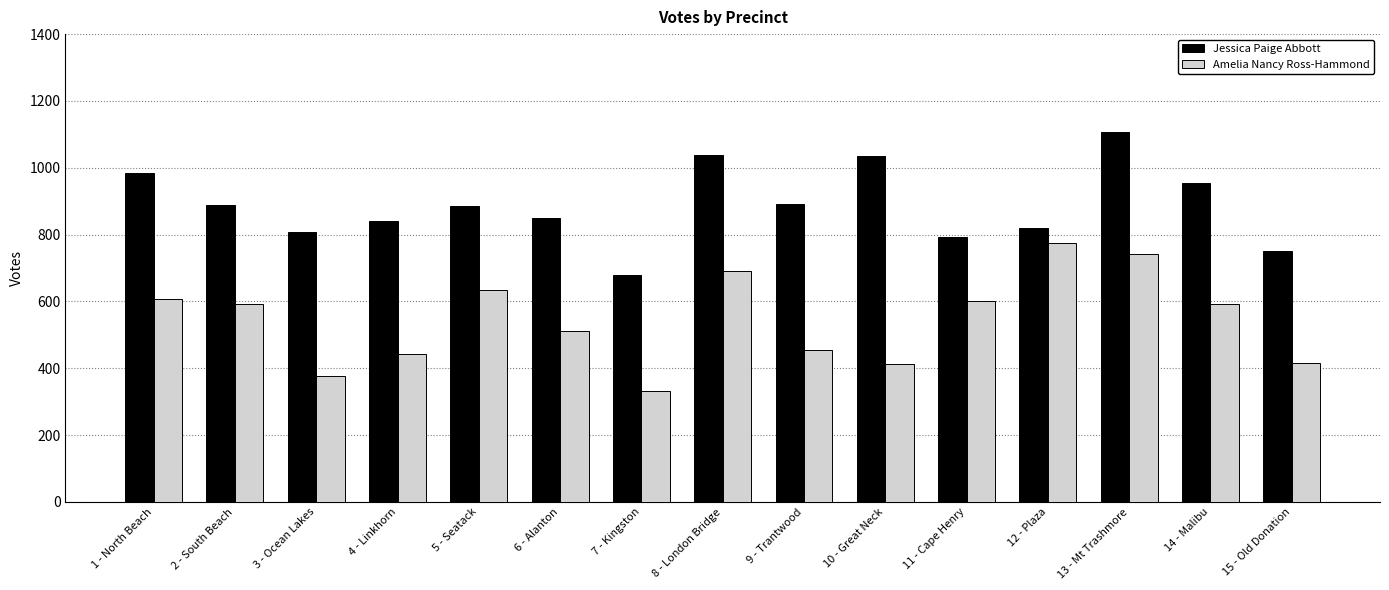

Read the Jessica Paige Abbott value at 13 - Mt Trashmore, to the nearest 5.

1105